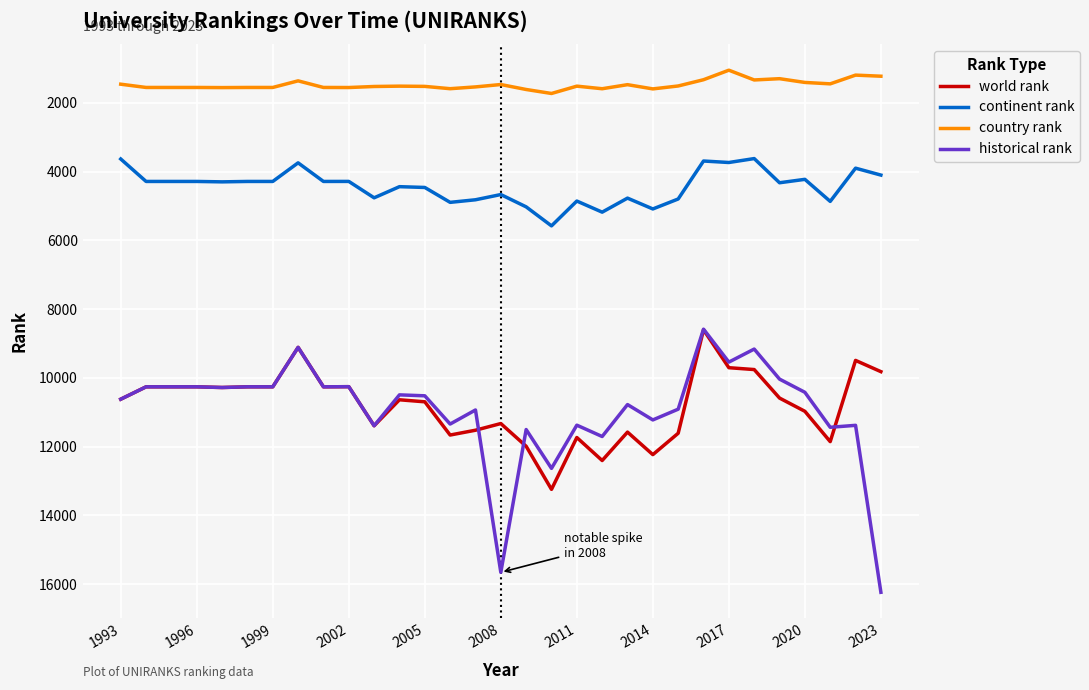

What is the minimum value for continent rank?

3624.0